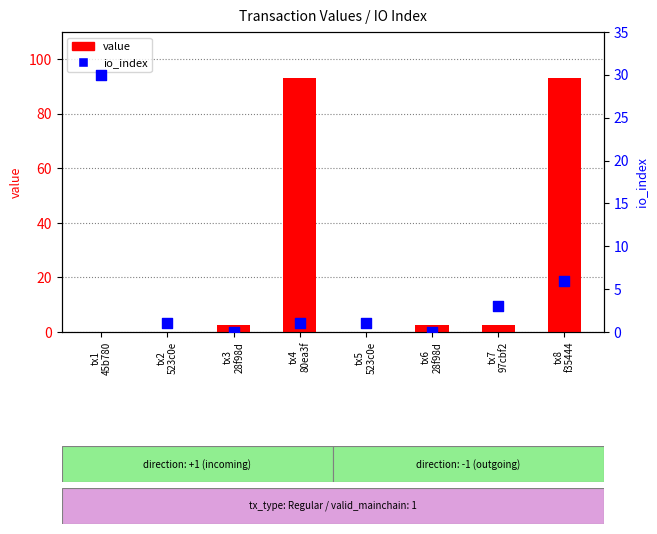

Which series has the largest total across all categories?

value